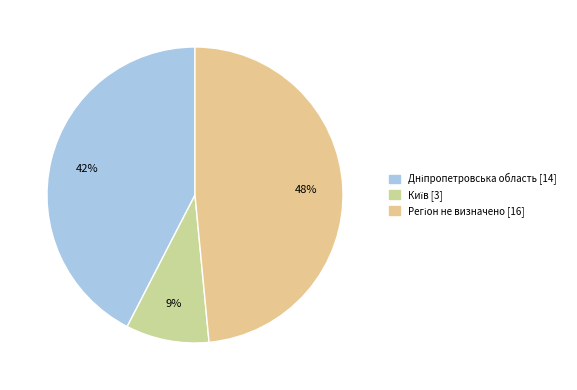

To the nearest percent, what percentage of the pie is Регіон не визначено [16]?

48%